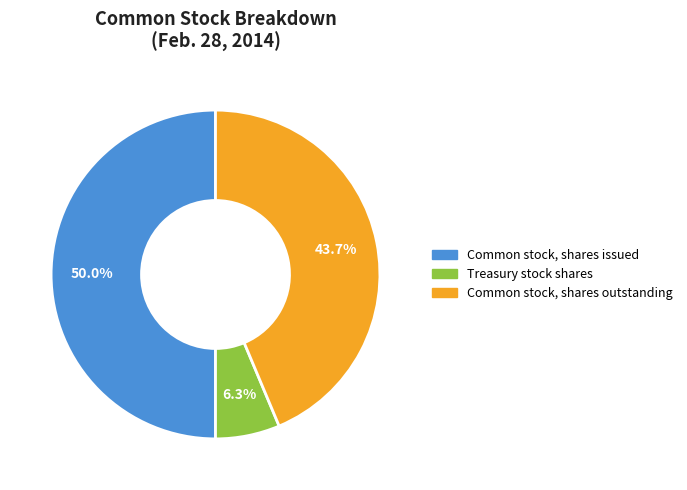

To the nearest percent, what is the difference between the largest and smallest slice percentages?

44%